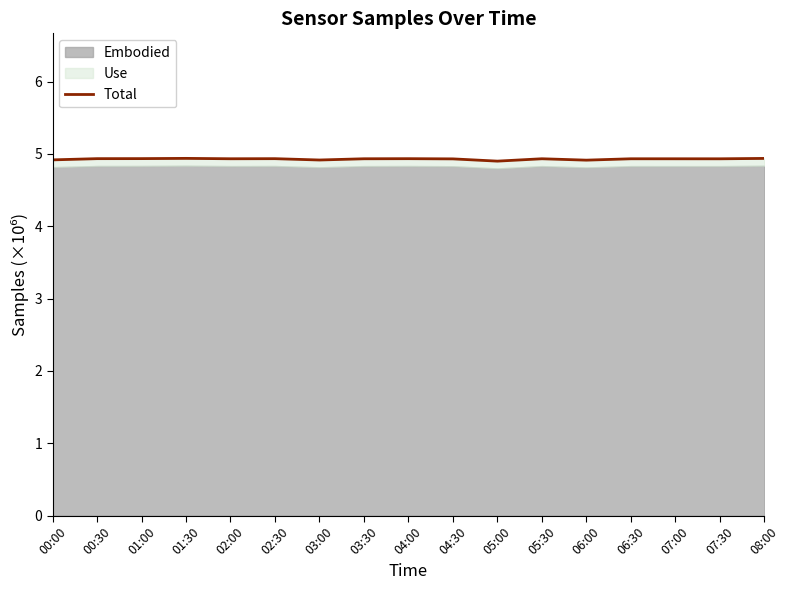

What is the label of the 16th point from the left?

07:30